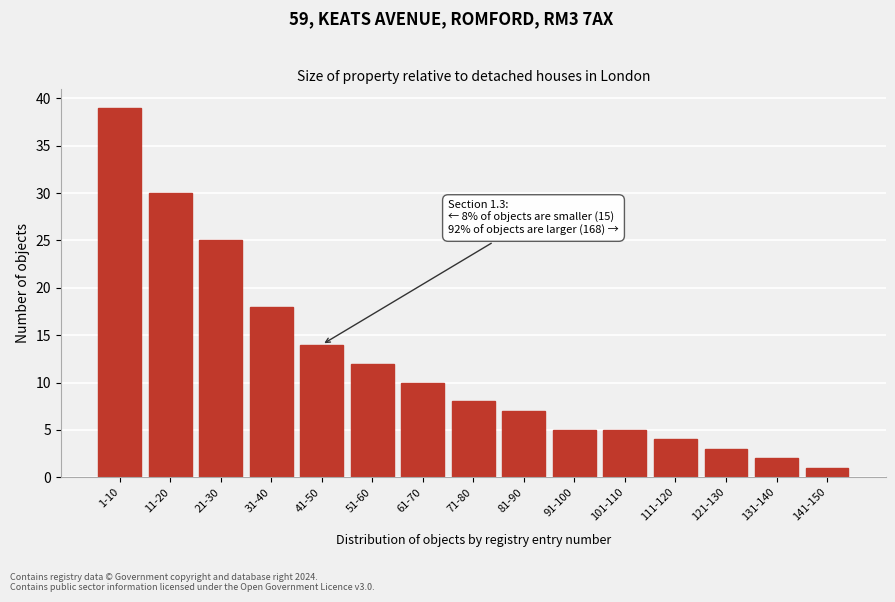

Reading left to right, what are all the values shown in this chart?

39	30	25	18	14	12	10	8	7	5	5	4	3	2	1